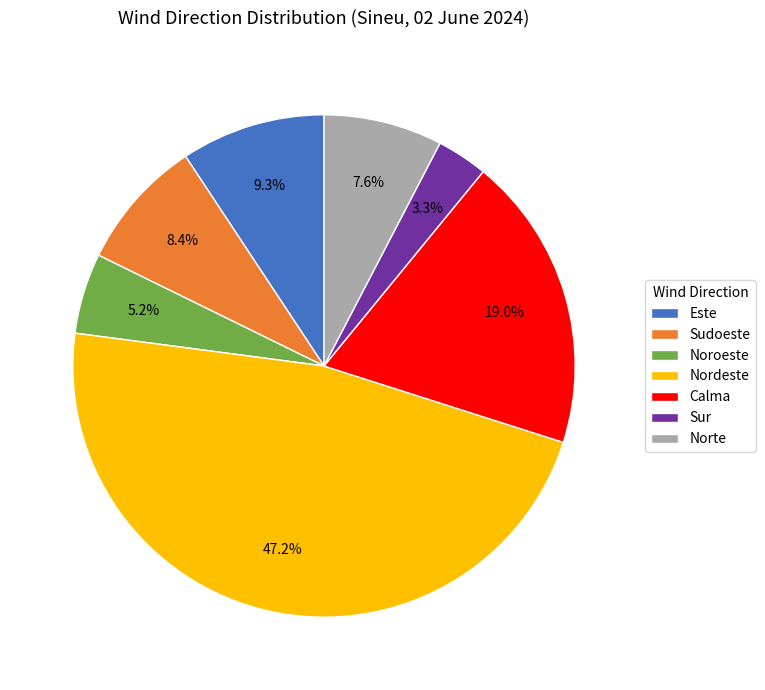

To the nearest percent, what is the combined percentage of Norte and Nordeste?

55%